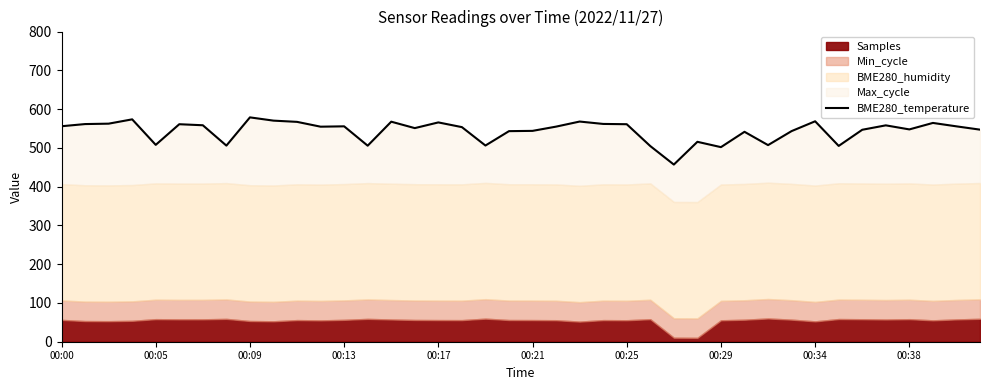

What is the value of the 1st point from the left?

555.8